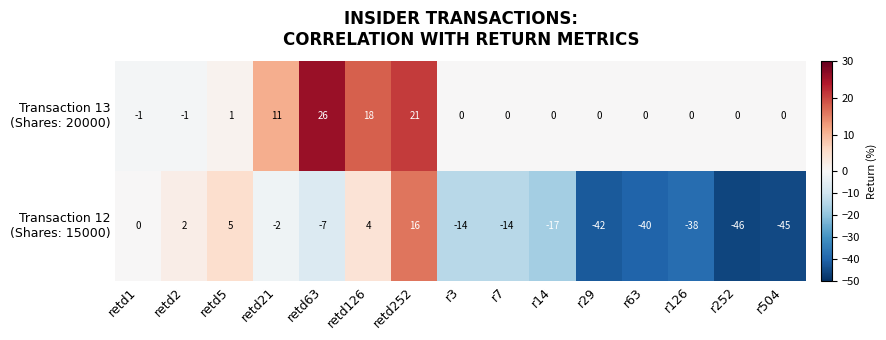

What is the spread (max minus min) of values at r252?

46